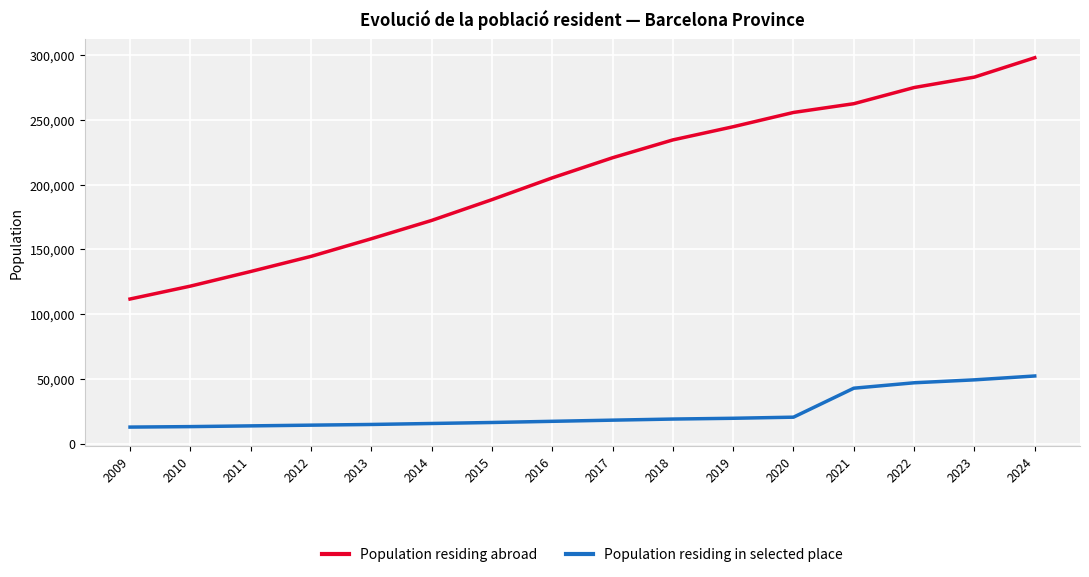

True or false: Population residing in selected place and Population residing abroad cross at least once.

False